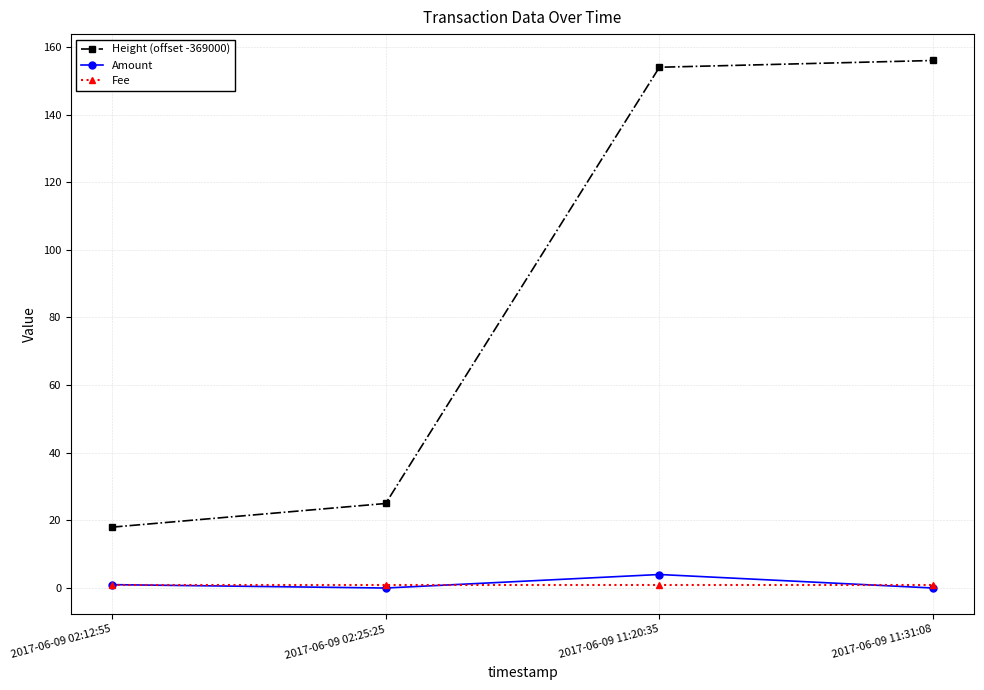

Where is Height (offset -369000) nearest to the value 87?

2017-06-09 02:25:25